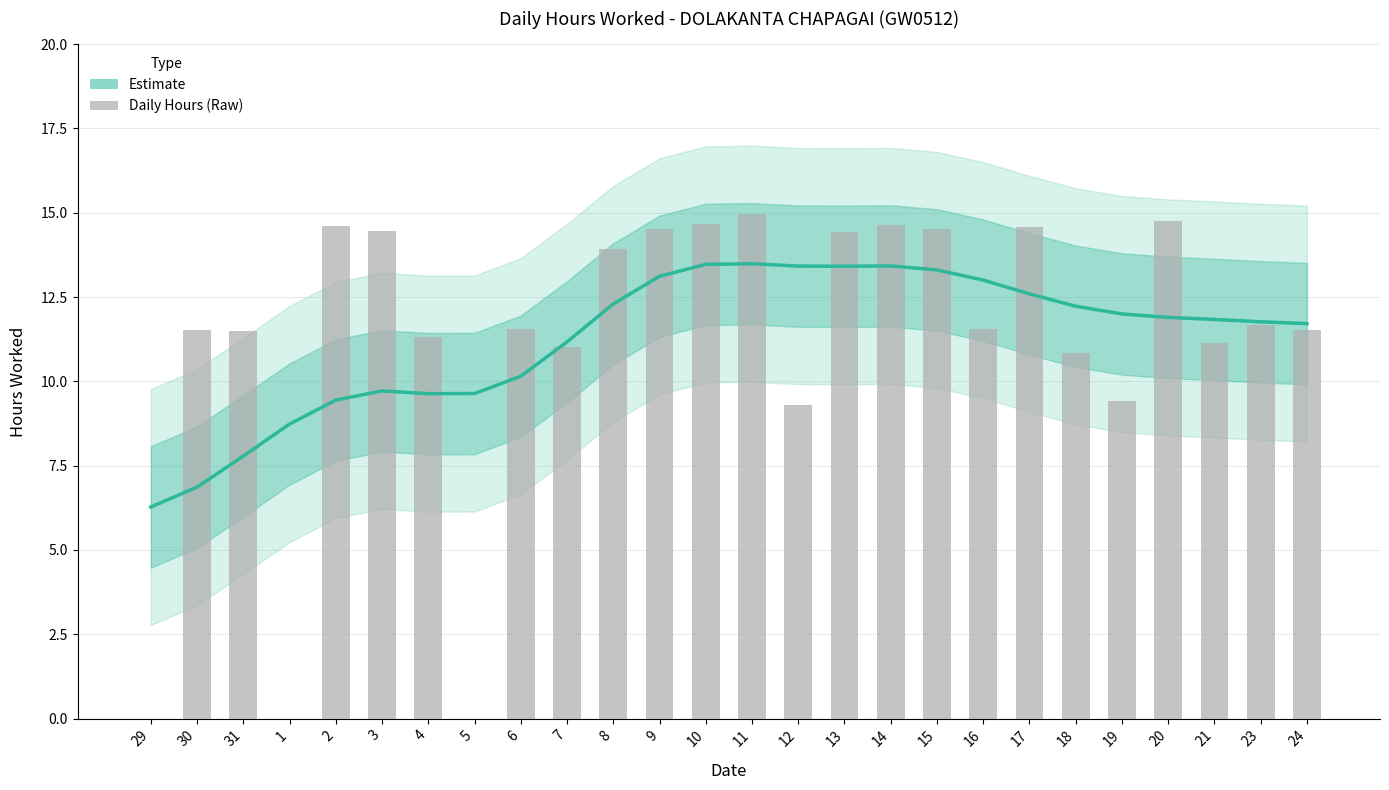

What is the total value across all series at 14?

28.1